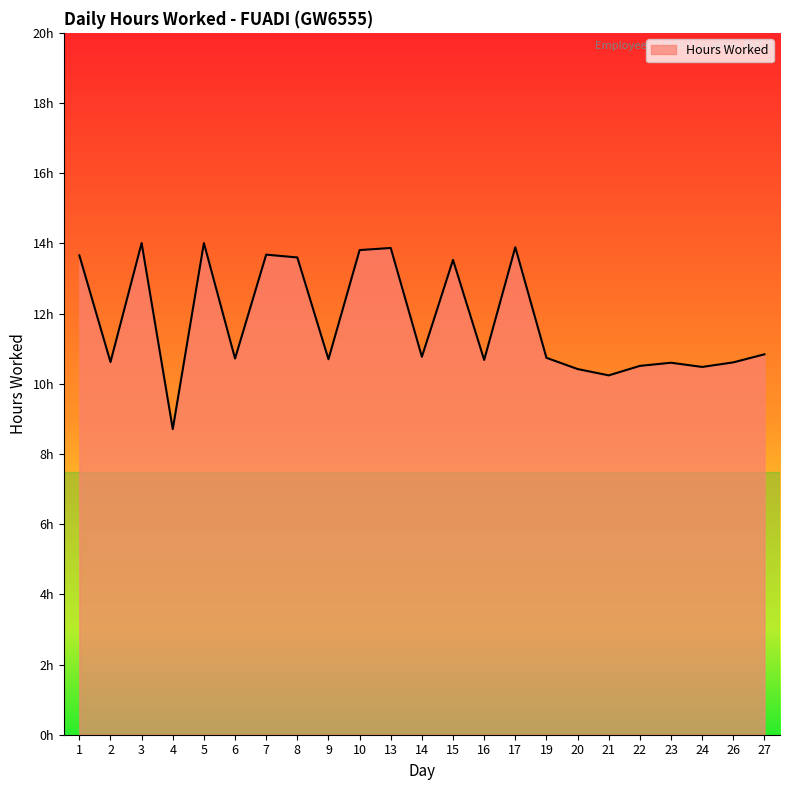

What is the value of the 16th point from the left?

10.7